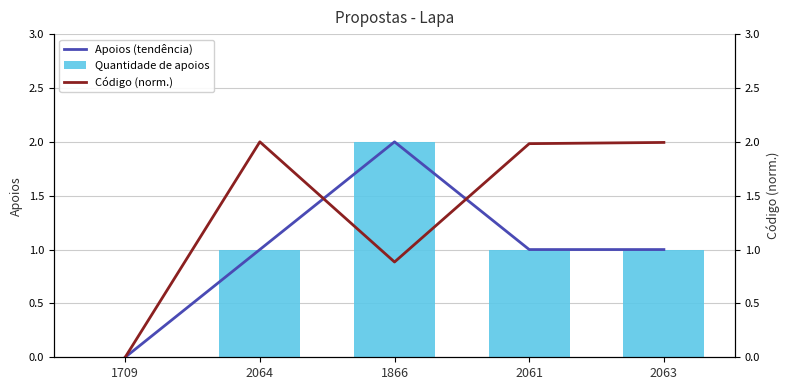

Reading right to left, list all the values displayed in this chart.

Apoios (tendência): 1.0	1.0	2.0	1.0	0.0
Quantidade de apoios: 1.0	1.0	2.0	1.0	0.0
Código (norm.): 2.0	2.0	0.9	2.0	0.0